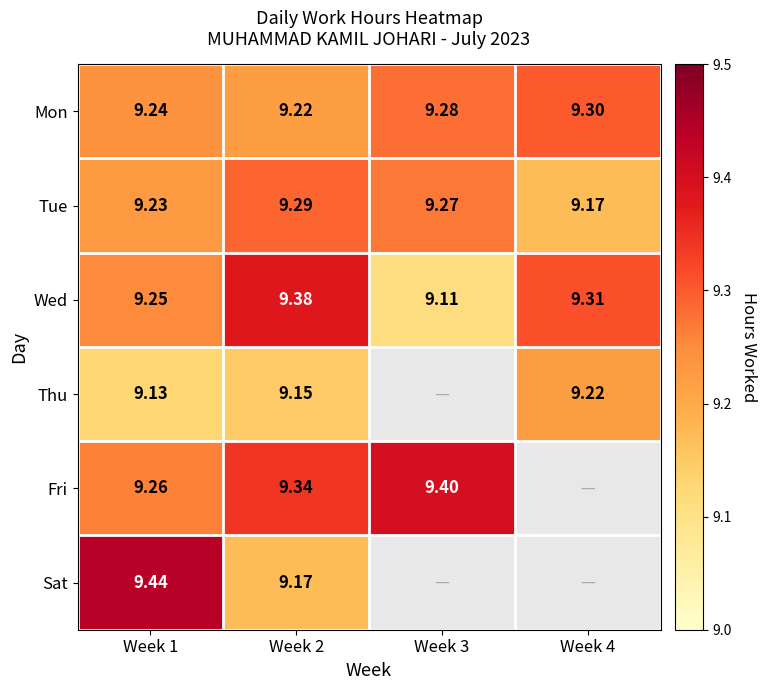

True or false: Fri has a value of 9.3 at Week 1.

True